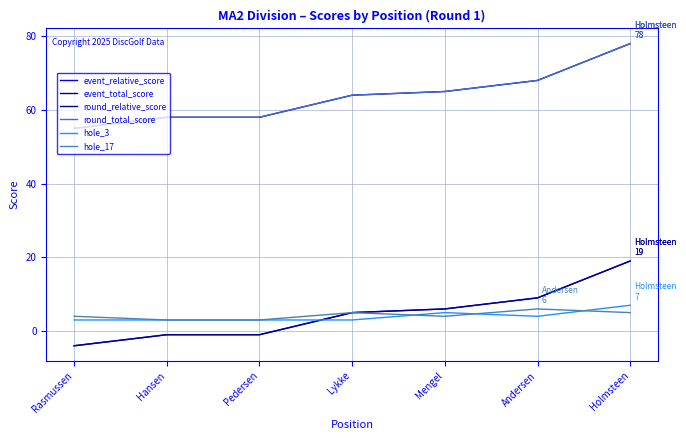

Does the chart have visible grid lines?

Yes